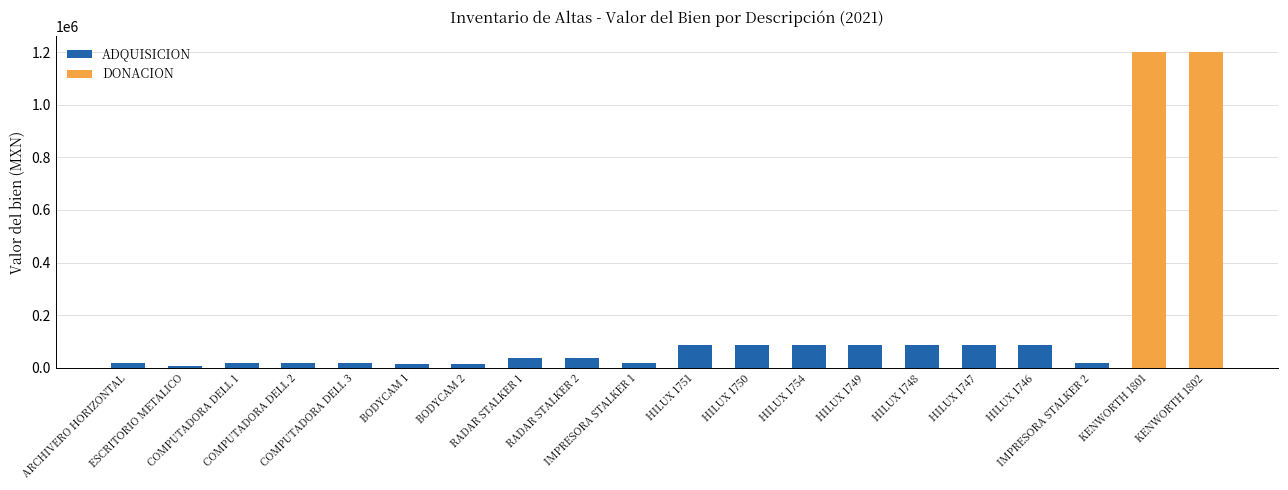

Reading left to right, extract all data points from this chart.

ARCHIVERO HORIZONTAL=16698.2	ESCRITORIO METALICO=6472.8	COMPUTADORA DELL 1=19057.6	COMPUTADORA DELL 2=19057.6	COMPUTADORA DELL 3=19057.6	BODYCAM 1=14500.0	BODYCAM 2=14500.0	RADAR STALKER 1=37700.0	RADAR STALKER 2=37700.0	IMPRESORA STALKER 1=17342.0	HILUX 1751=87060.0	HILUX 1750=87060.0	HILUX 1754=87060.0	HILUX 1749=87060.0	HILUX 1748=87060.0	HILUX 1747=87060.0	HILUX 1746=87060.0	IMPRESORA STALKER 2=17342.0	KENWORTH 1801=1200000.0	KENWORTH 1802=1200000.0